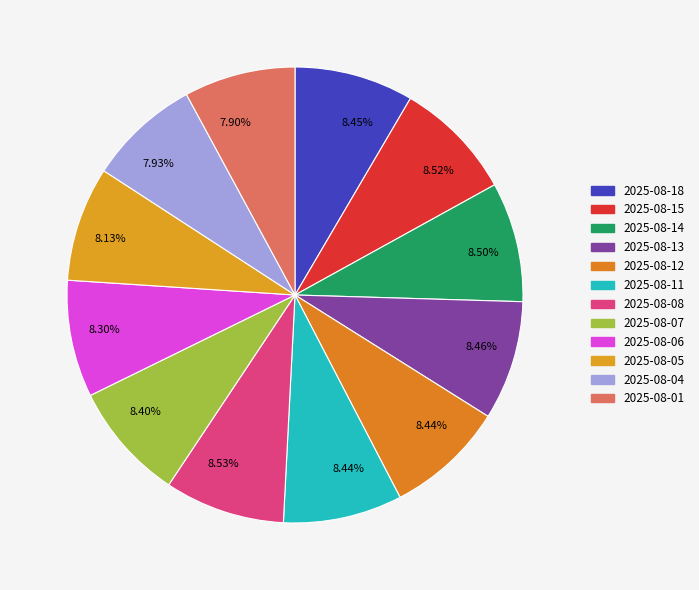

How many segments does this pie chart have?

12